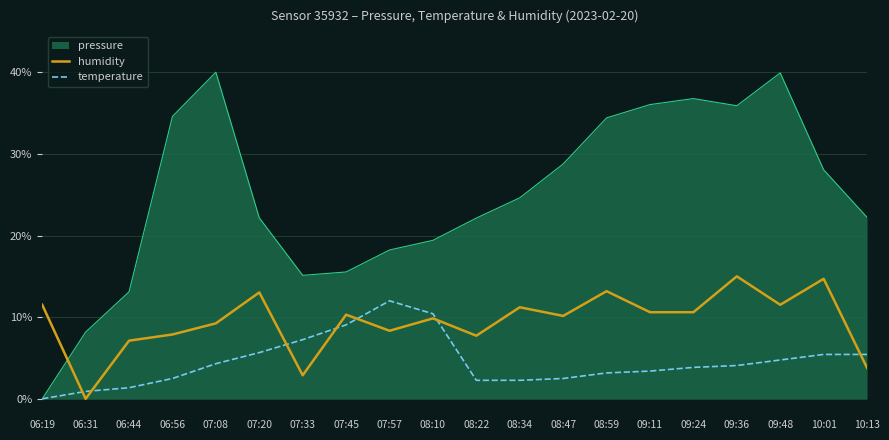

Which category has the highest value in the temperature series?

07:57